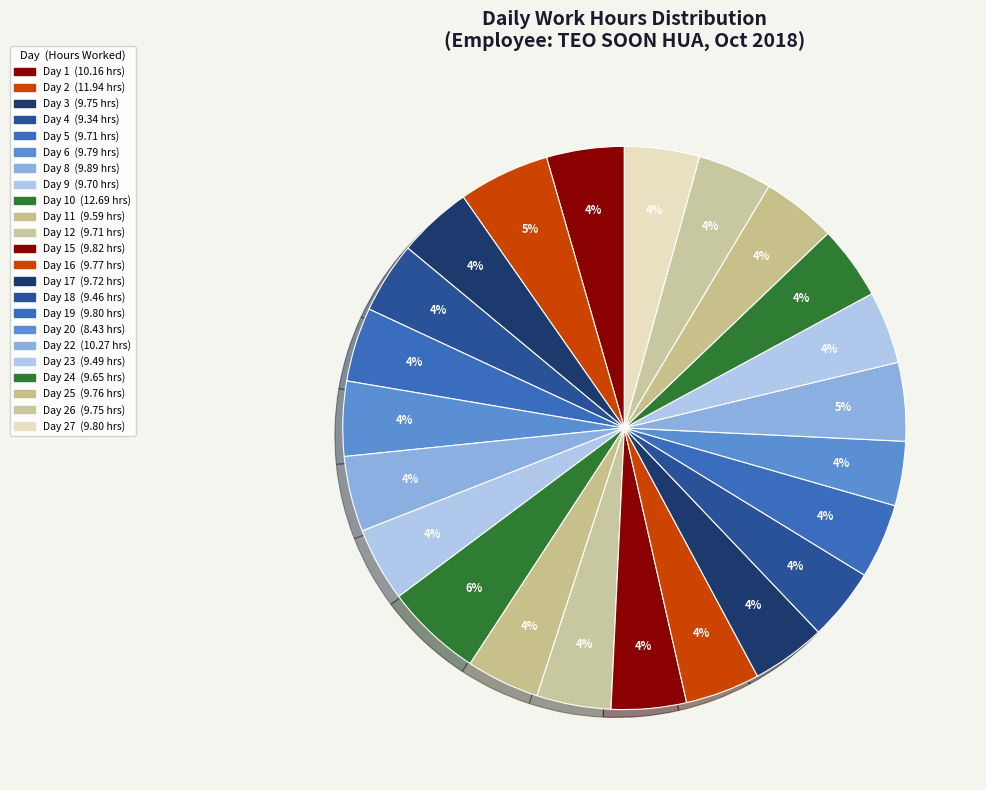

Count the number of slices in the pie.

23